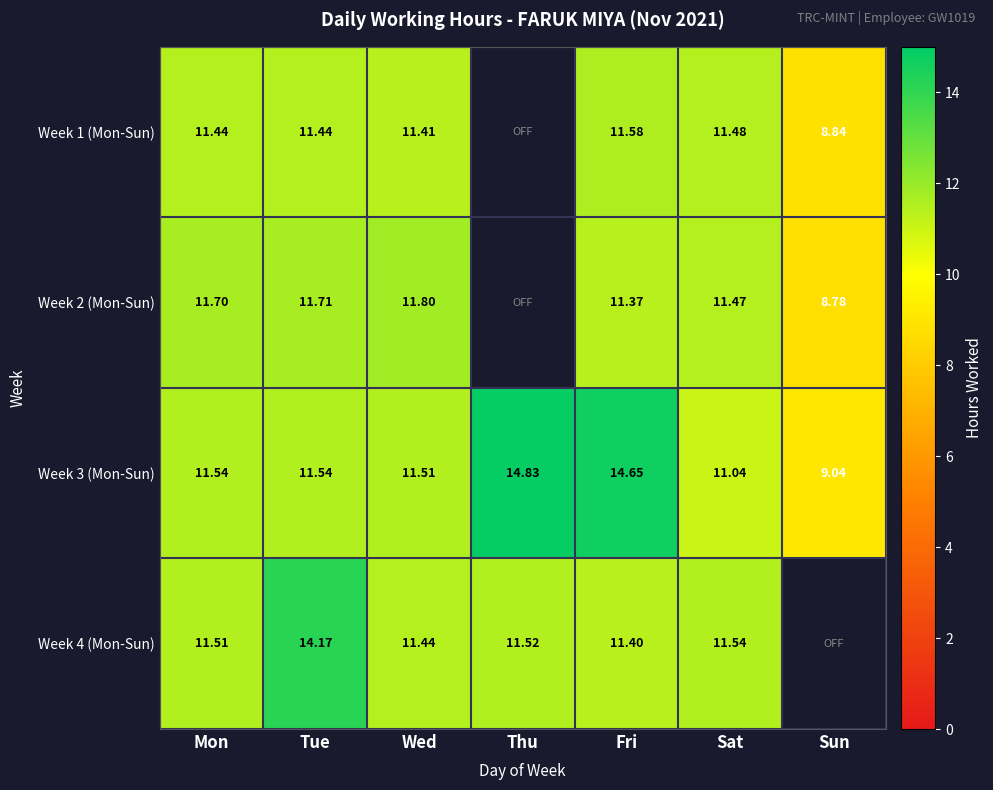

Which series has the largest total across all categories?

Week 3 (Mon-Sun)